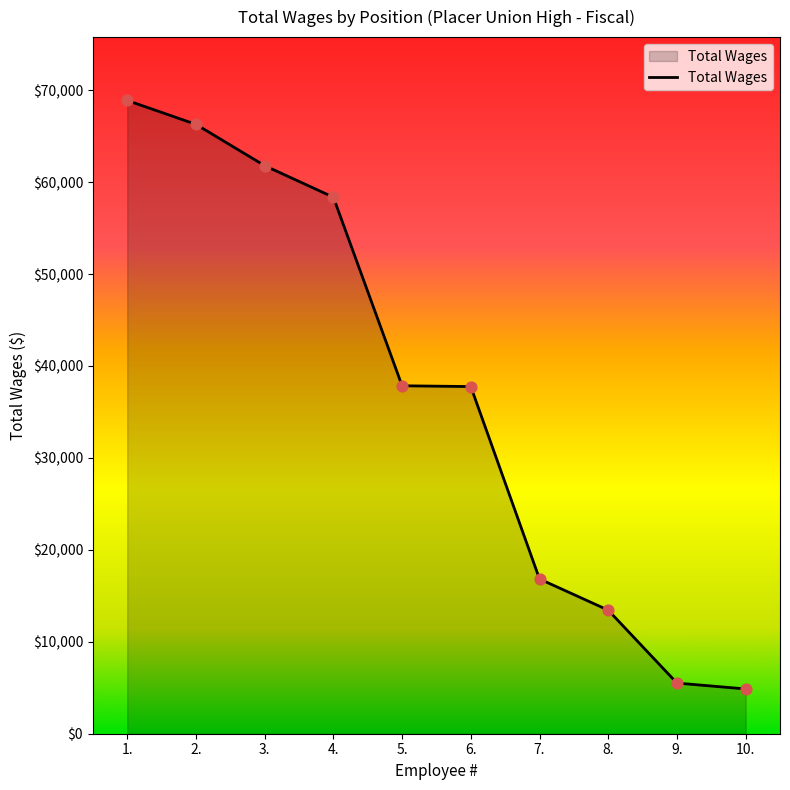

Between 8. and 6., which is larger?

6.